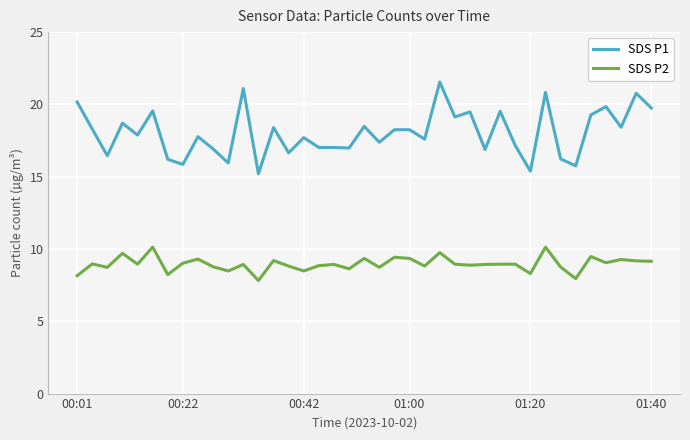

What is the sum of all SDS P2 values?

349.4